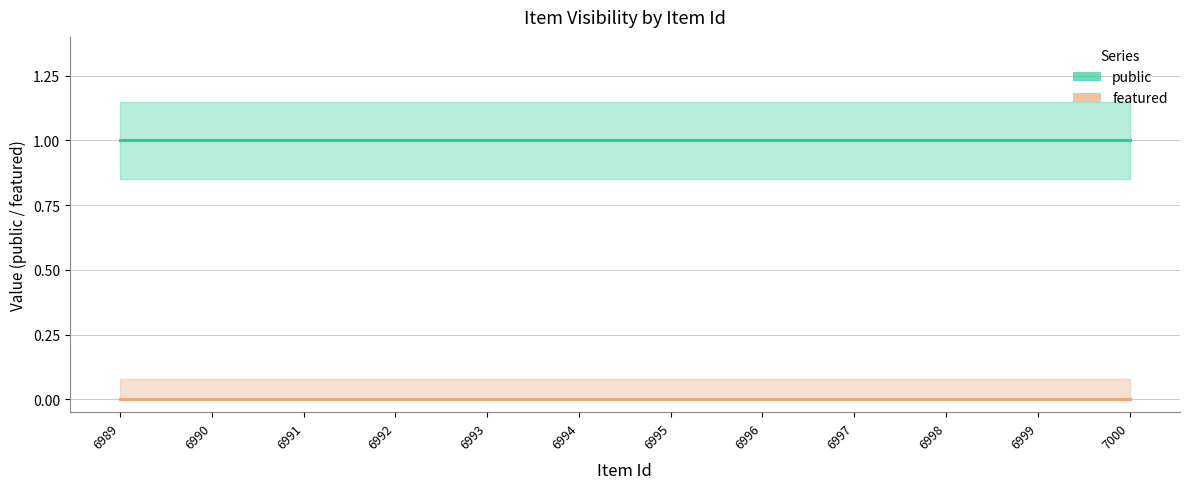

Count the number of categories in the chart.

12